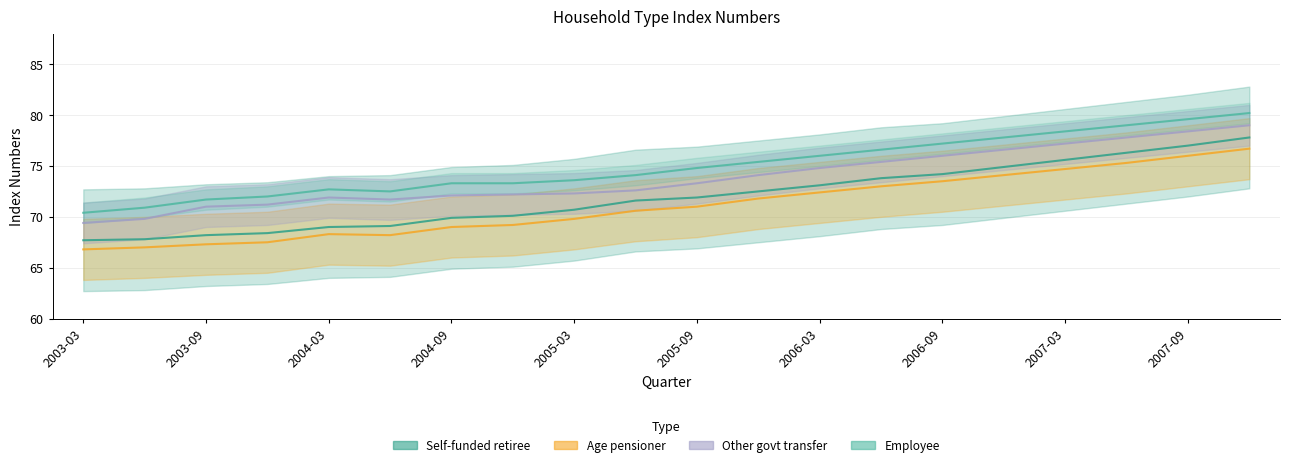

Is it true that Age pensioner equals 97.9 at 2003-12?

False